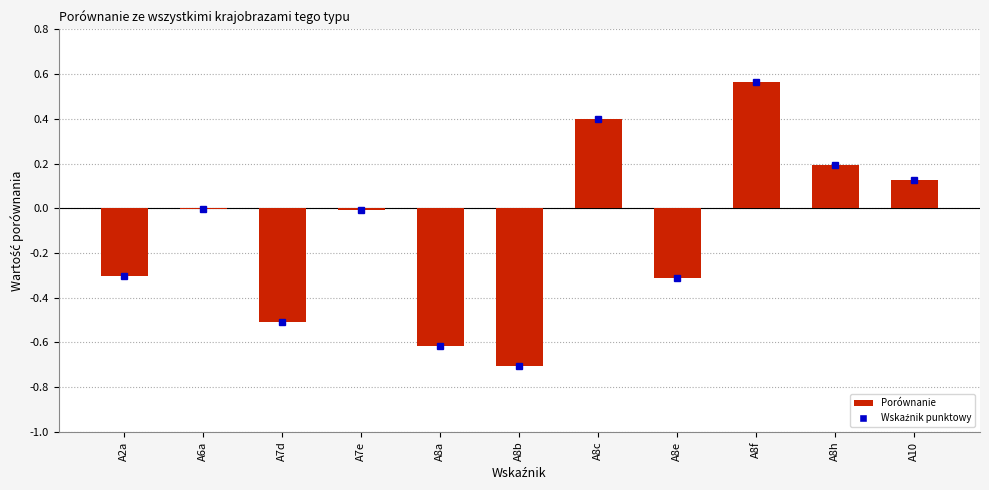

What is the sum of all values?

-1.2